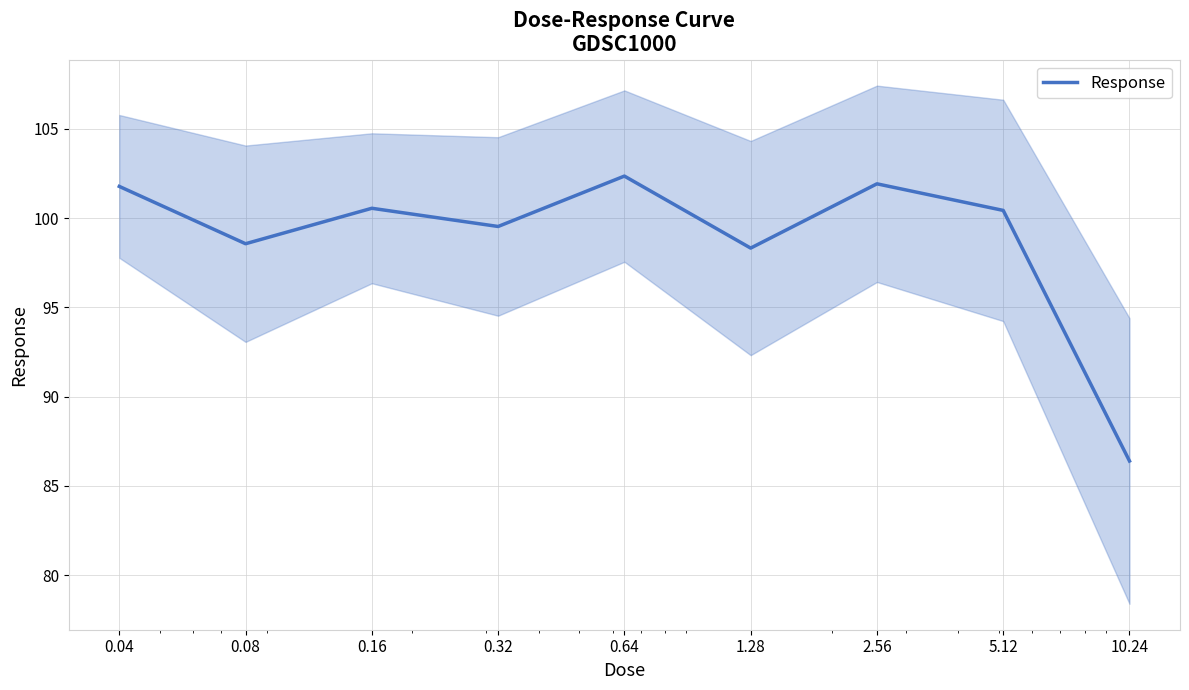

Does the chart display data point markers on the line(s)?

No